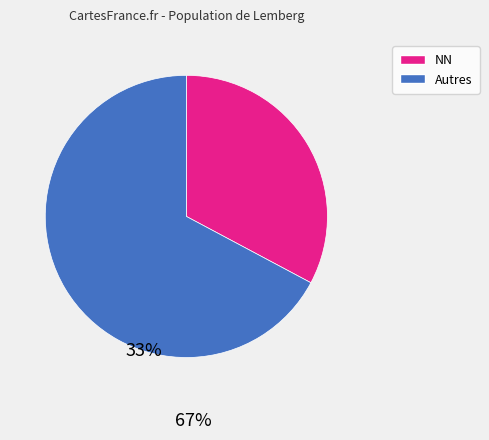

Does any single category account for the majority?

Yes